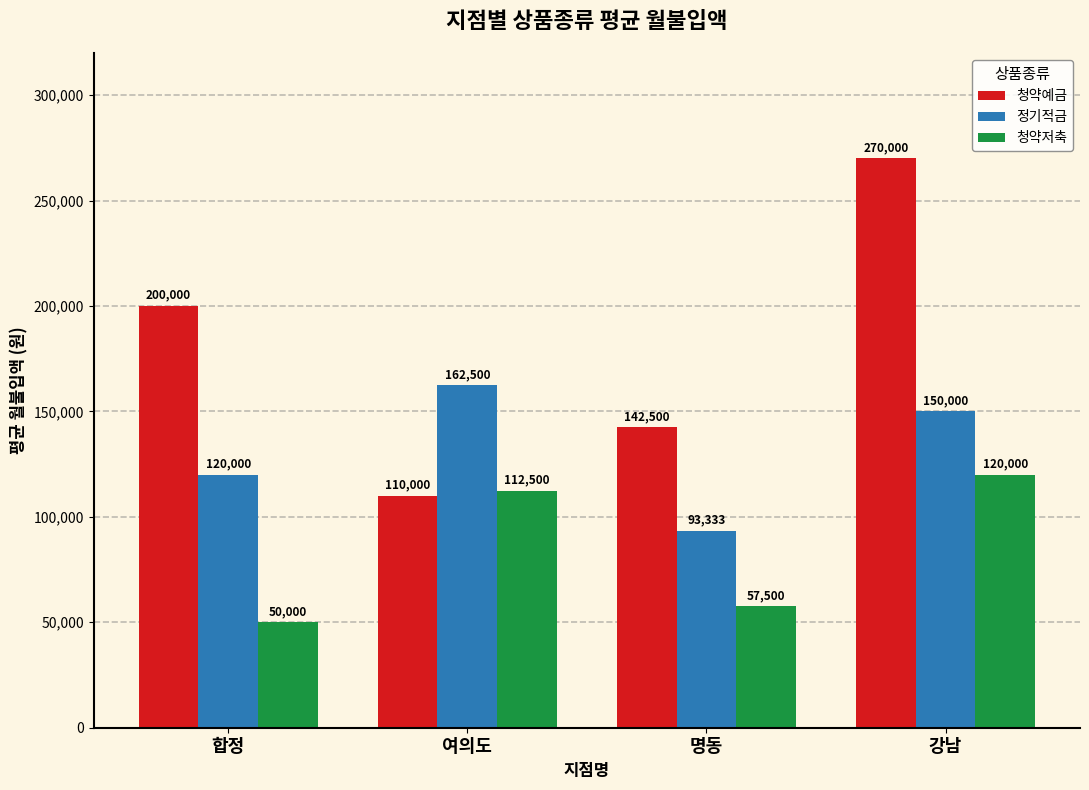

What is the sum of the 청약저축 values at 명동 and 강남?

177500